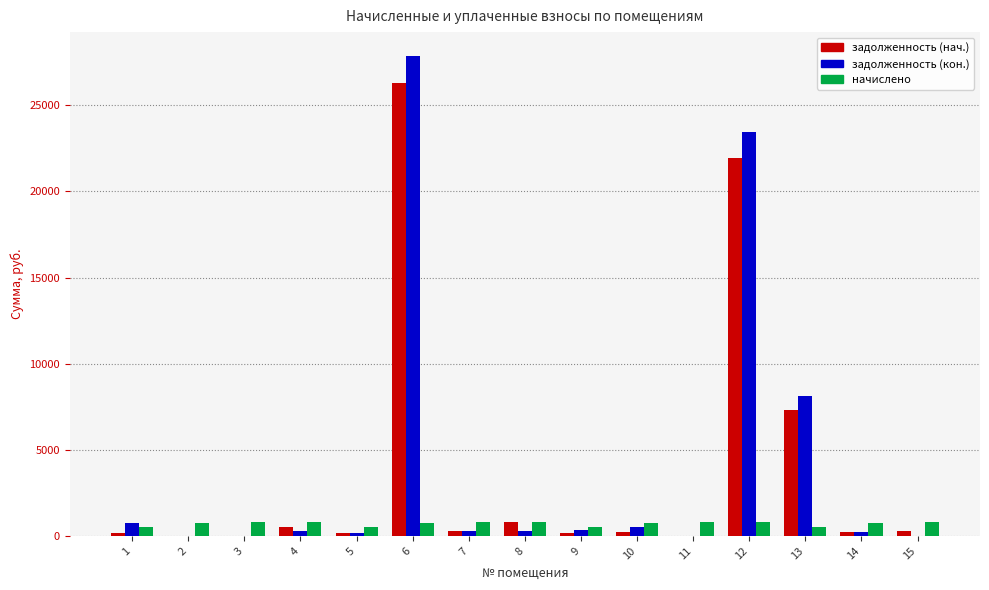

What is the sum of all задолженность (нач.) values?

58475.7